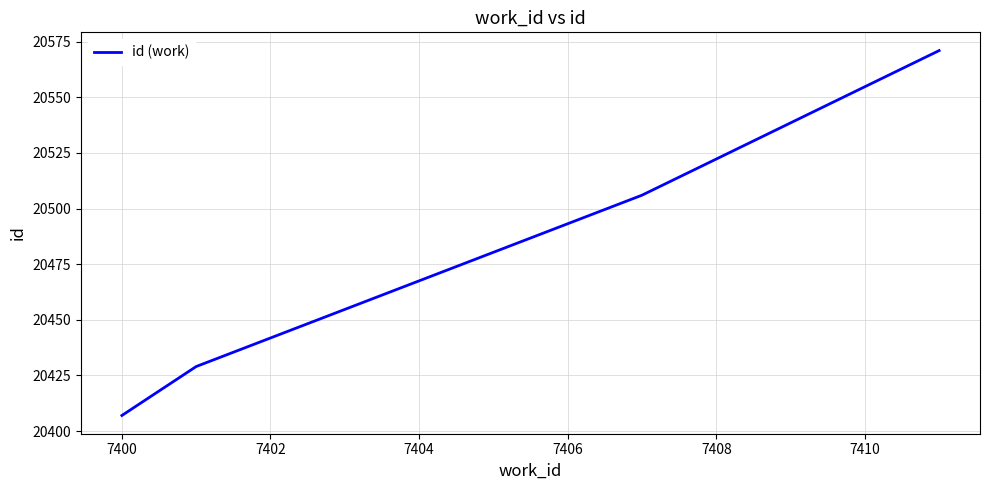

What is the maximum value shown in the chart?

20571